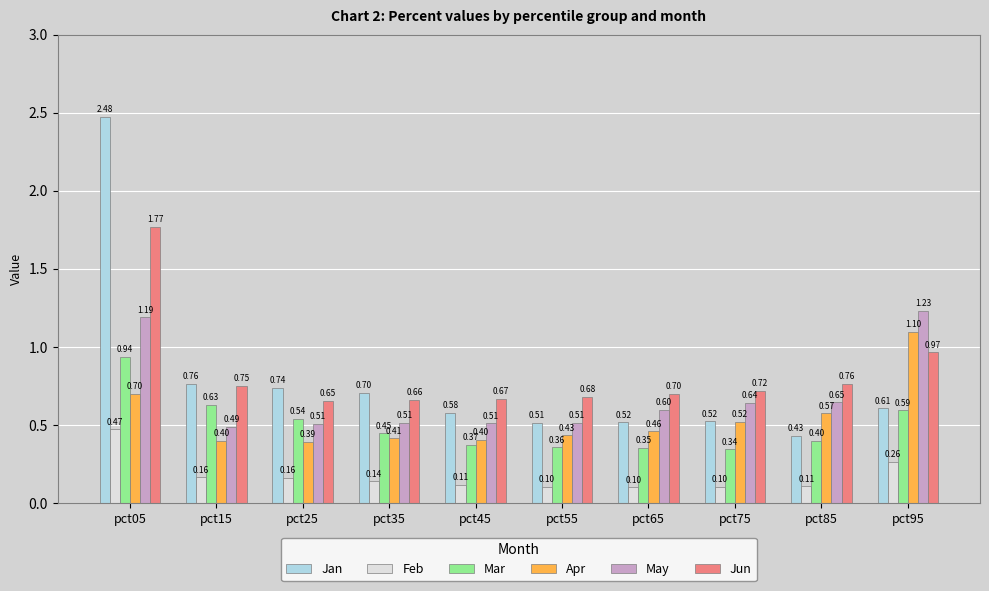

List the series in order of their peak value, highest first.

Jan, Jun, May, Apr, Mar, Feb